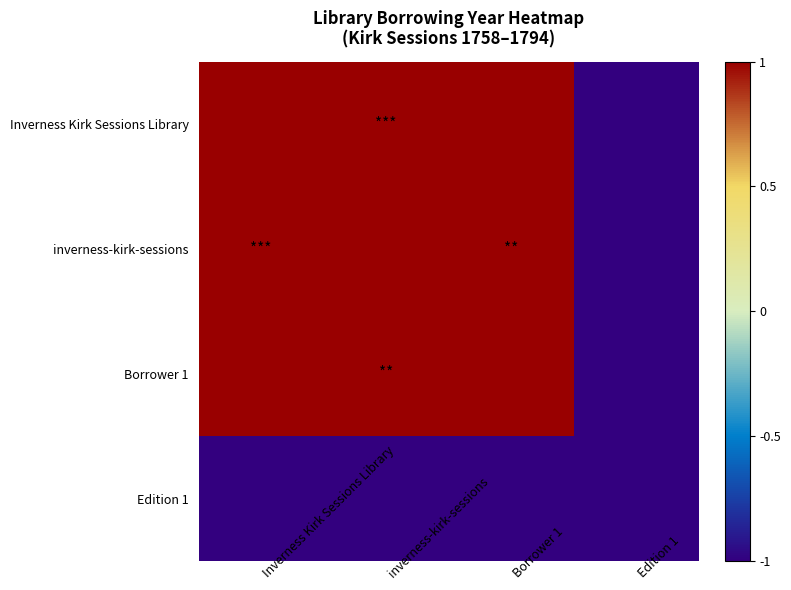

Which series has the largest total across all categories?

Inverness Kirk Sessions Library